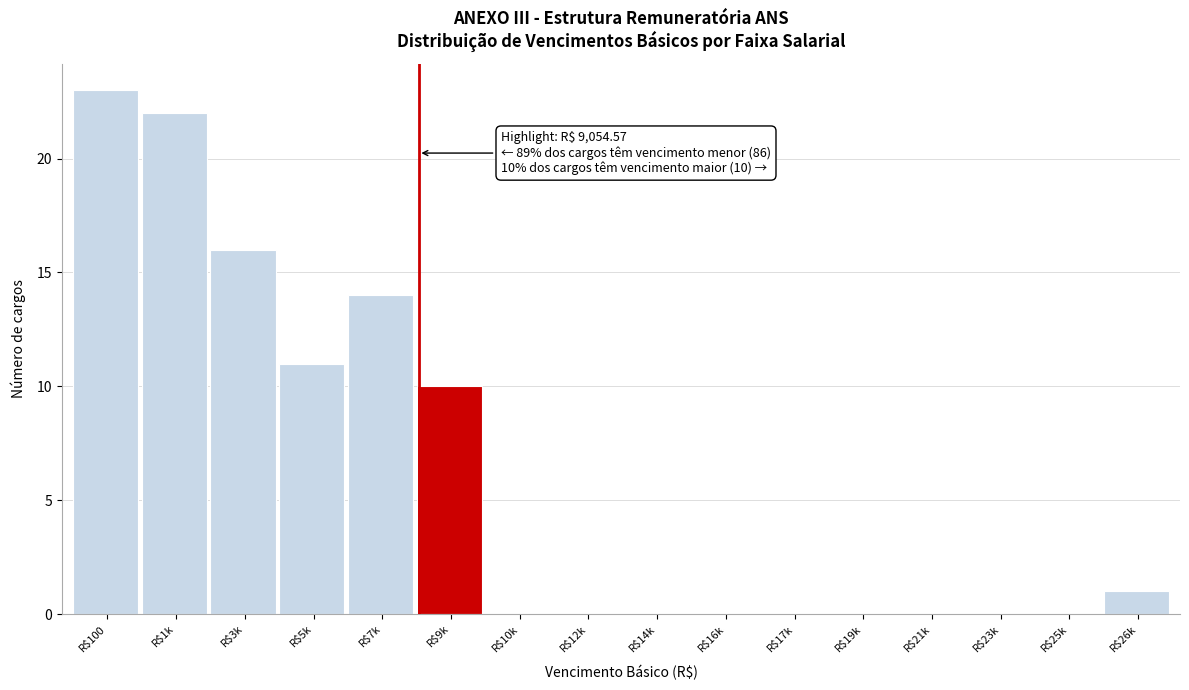

What is the sum of all values?

97